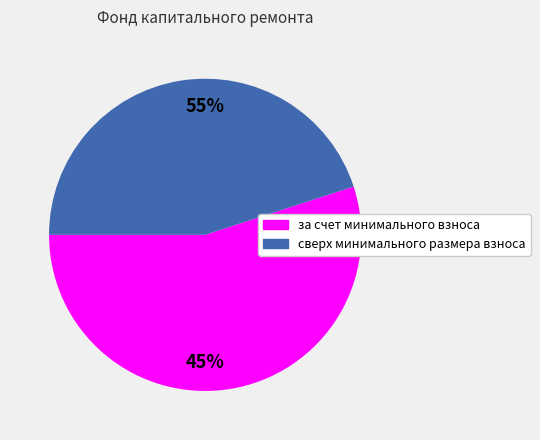

What is the smallest slice in the pie chart?

сверх минимального размера взноса